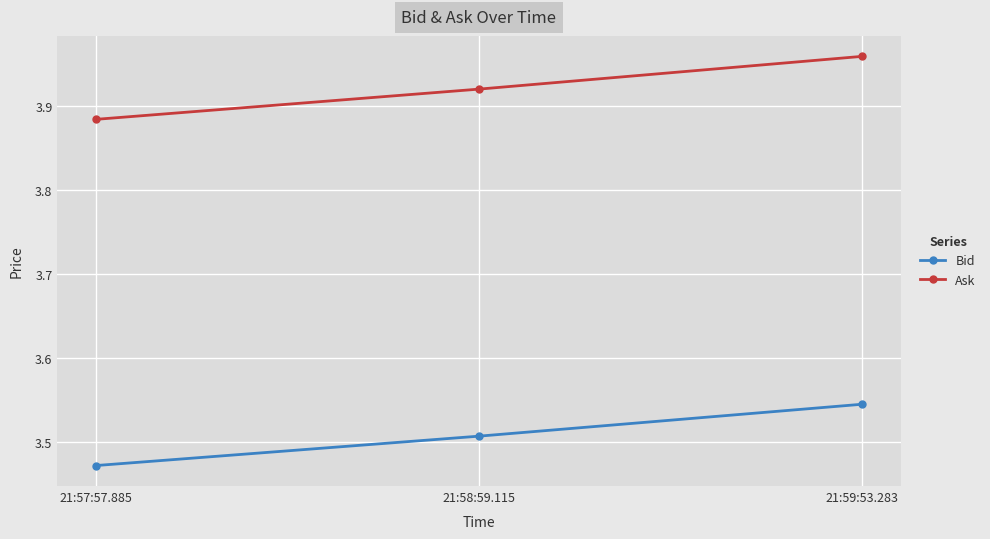

Is the value of Bid at 21:58:59.115 greater than the value of Ask at 21:59:53.283?

No